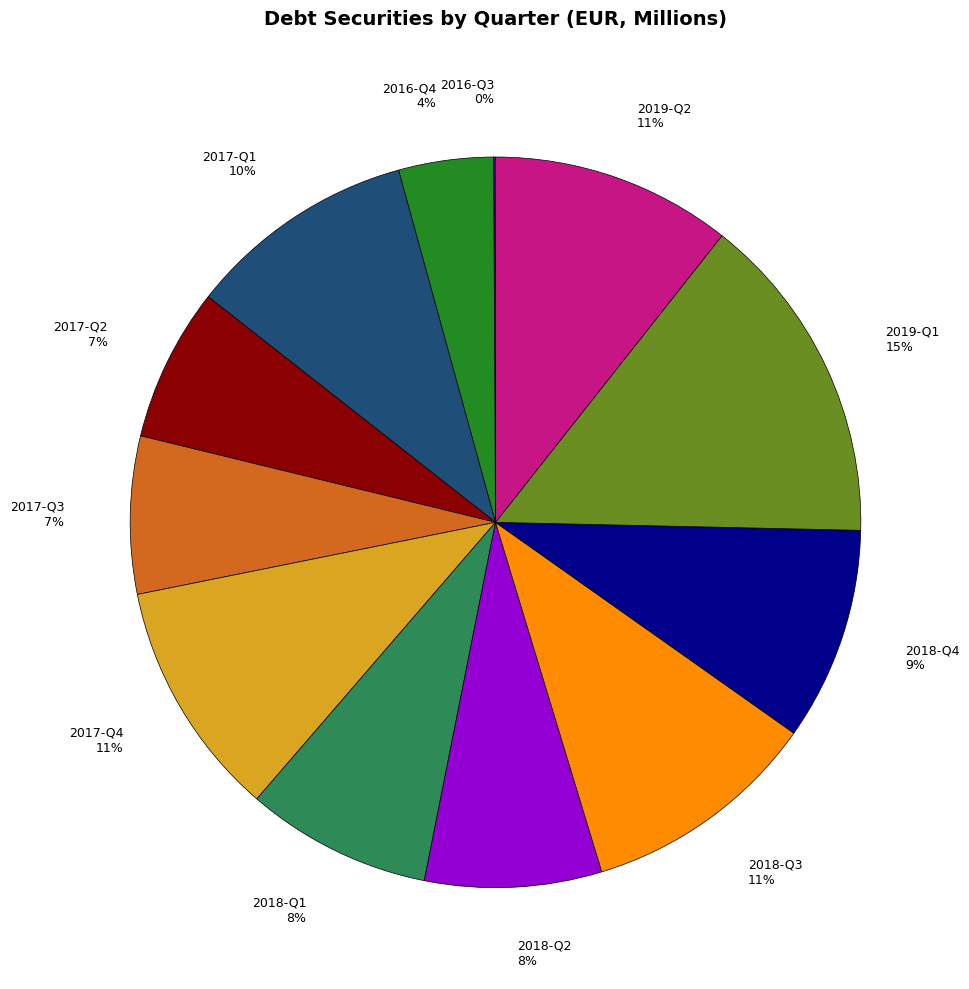

Is there a majority slice in this chart?

No